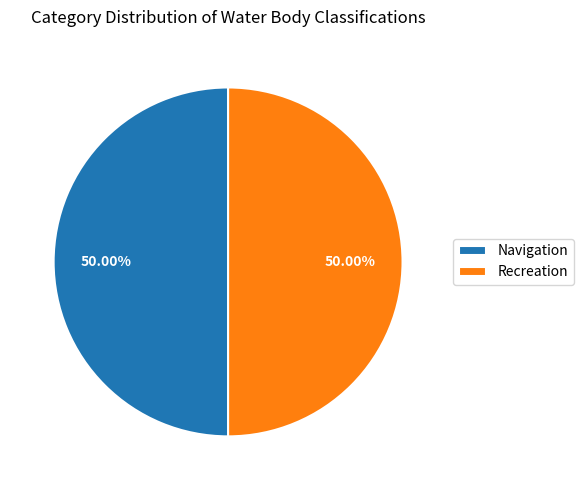

Approximately how many times larger is the value at Recreation compared to Navigation?

1.0